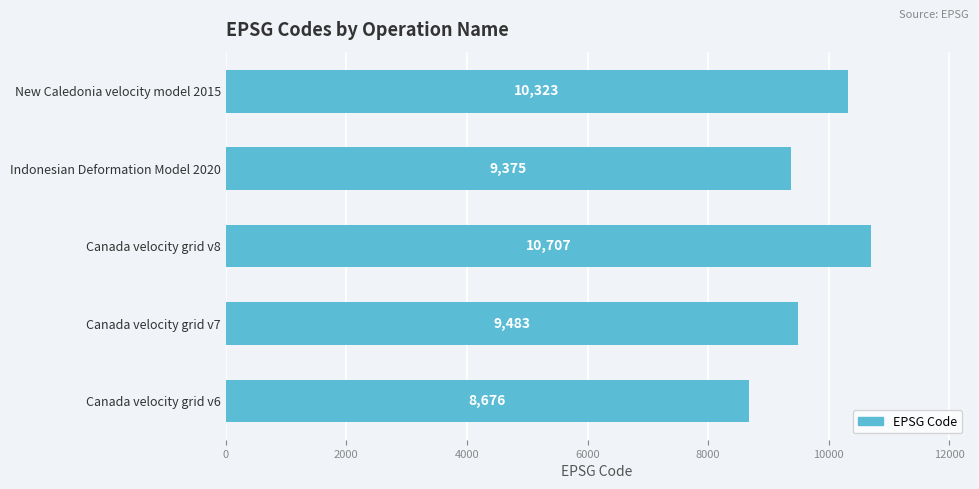

Is it true that the value at Indonesian Deformation Model 2020 is 16772?

False